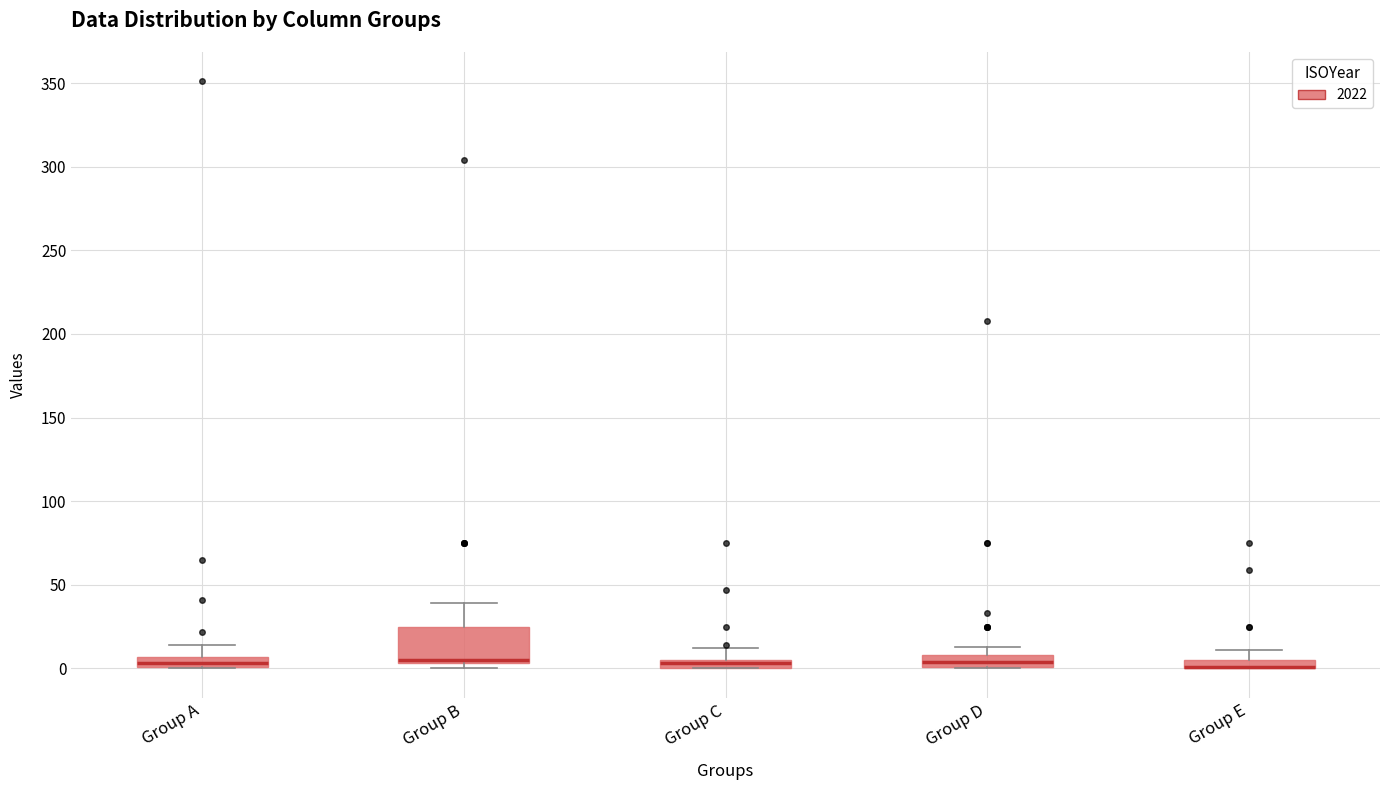

Where does the upper whisker of the box for Group B end on the y-axis? The values are not printed on the chart, so give them approximately, as read against the axis.

40